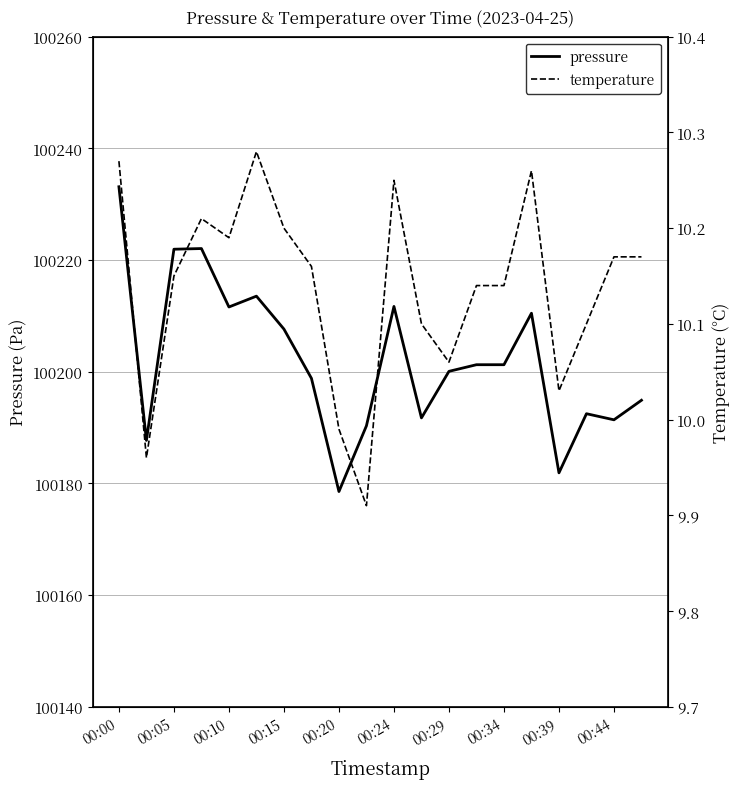

The value of pressure at 00:20 is 100178.5. True or false?

True